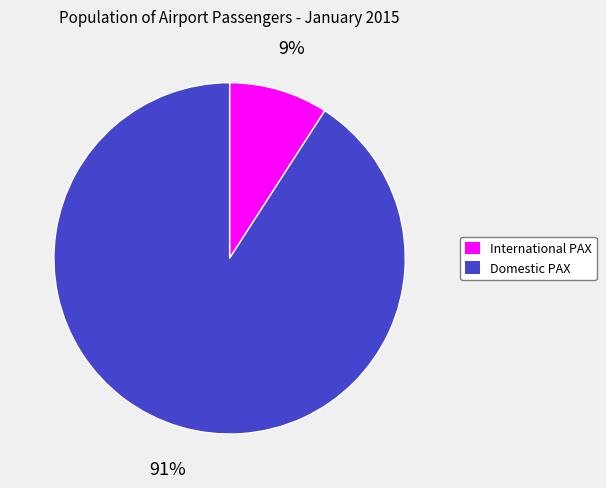

Which category accounts for the majority?

Domestic PAX